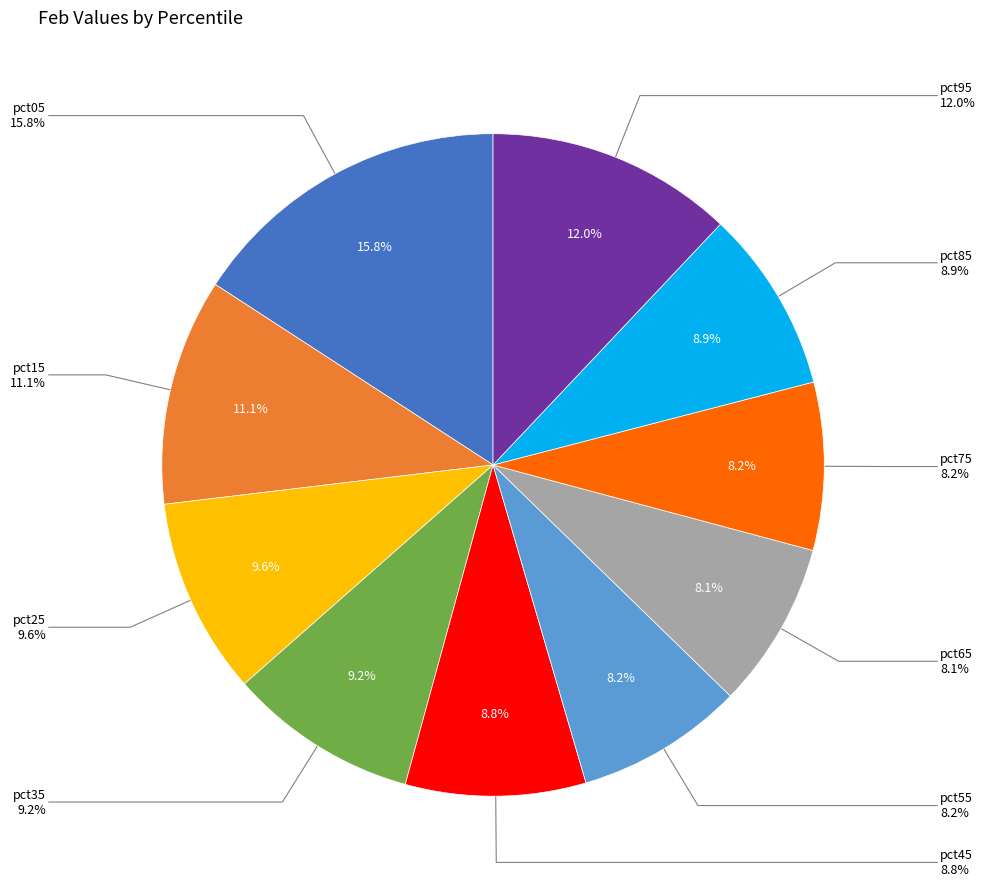

Rank the categories by value from lowest to highest.

pct65, pct55, pct75, pct45, pct85, pct35, pct25, pct15, pct95, pct05